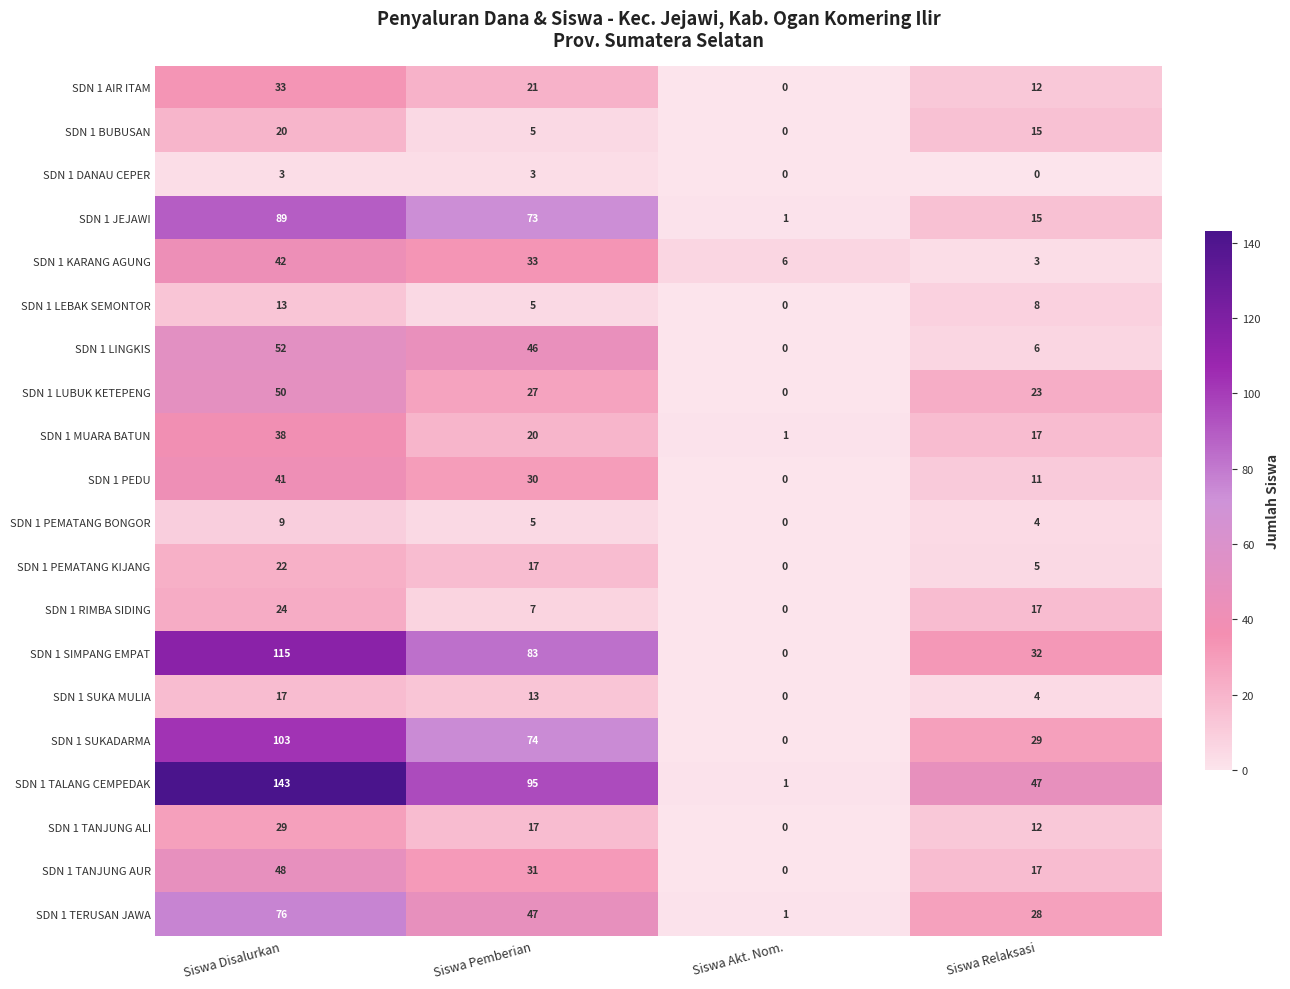

The SDN 1 AIR ITAM series shows 33 at Siswa Disalurkan. True or false?

True